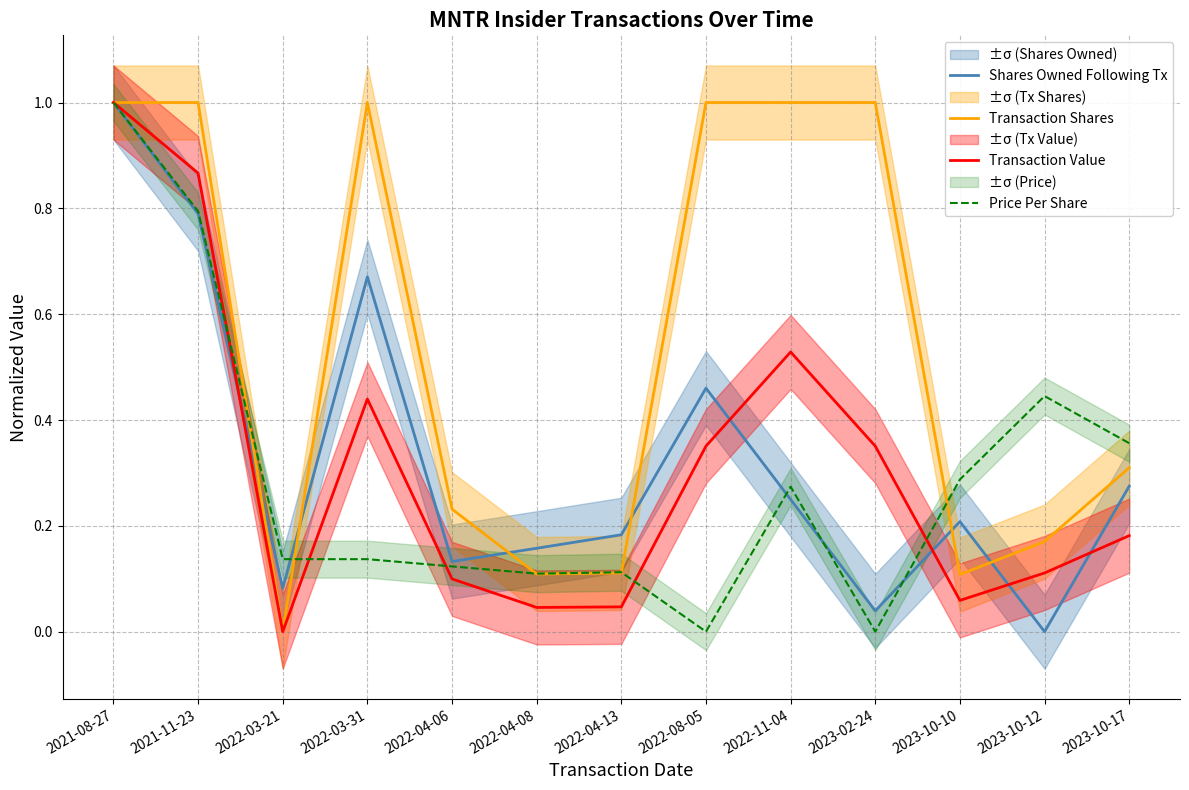

What value does the Transaction Shares series have at 2022-08-05?

1.0